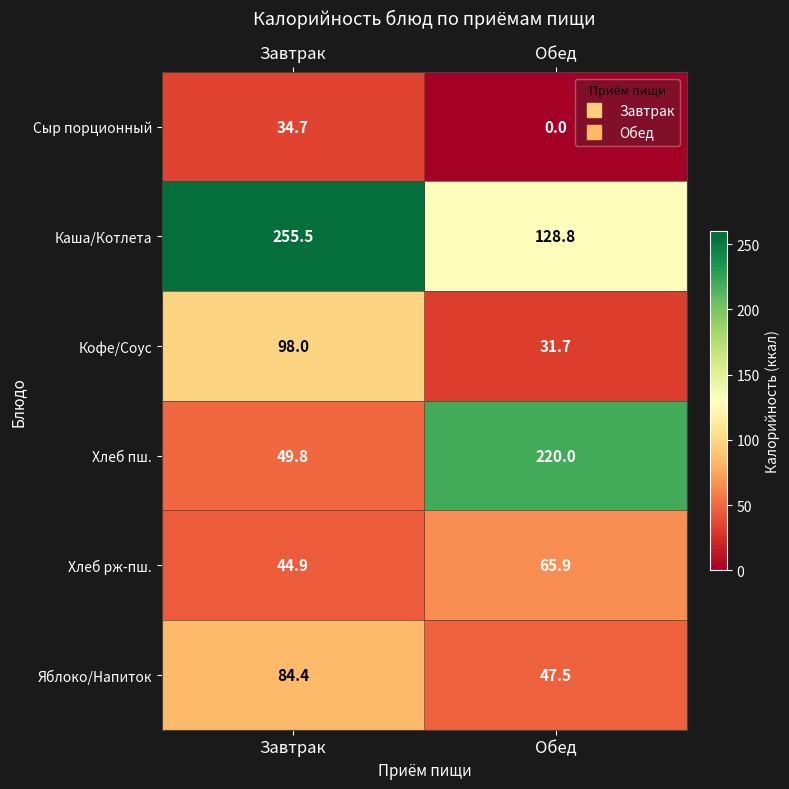

At which label is Хлеб пш. closest to 134?

Завтрак